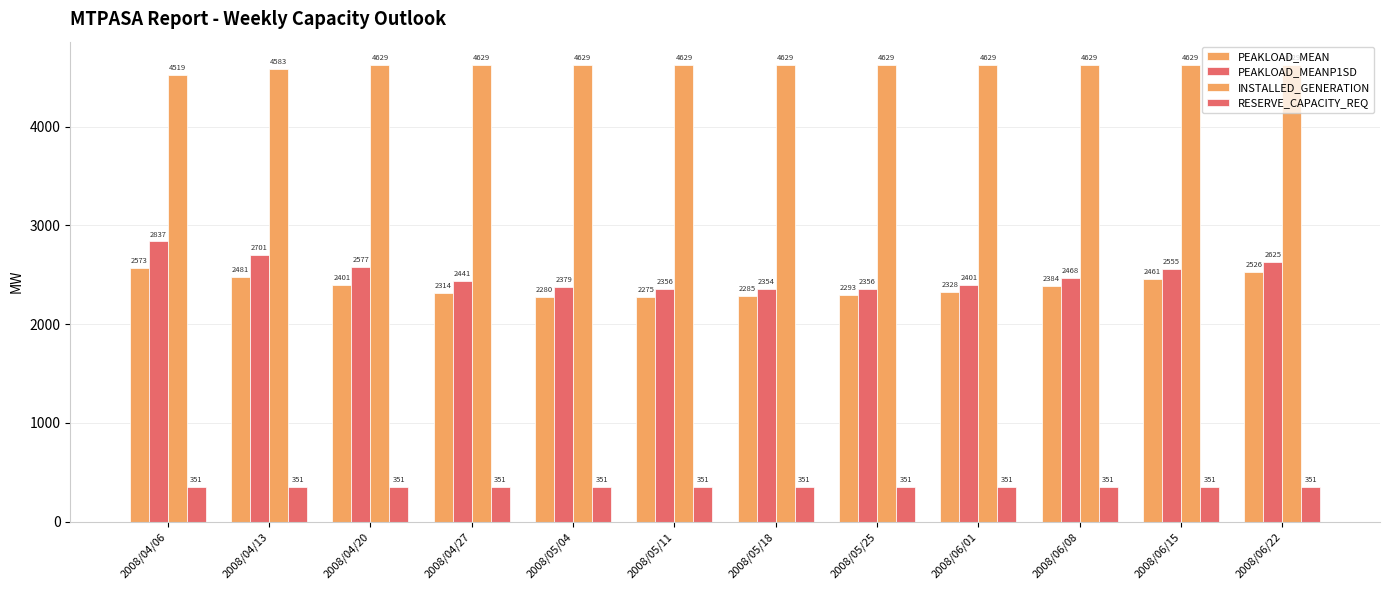

Reading right to left, what are all the values shown in this chart?

PEAKLOAD_MEAN: 2008/06/22=2526	2008/06/15=2461	2008/06/08=2384	2008/06/01=2328	2008/05/25=2293	2008/05/18=2285	2008/05/11=2275	2008/05/04=2280	2008/04/27=2314	2008/04/20=2401	2008/04/13=2481	2008/04/06=2573
PEAKLOAD_MEANP1SD: 2008/06/22=2625	2008/06/15=2555	2008/06/08=2468	2008/06/01=2401	2008/05/25=2356	2008/05/18=2354	2008/05/11=2356	2008/05/04=2379	2008/04/27=2441	2008/04/20=2577	2008/04/13=2701	2008/04/06=2837
INSTALLED_GENERATION: 2008/06/22=4629	2008/06/15=4629	2008/06/08=4629	2008/06/01=4629	2008/05/25=4629	2008/05/18=4629	2008/05/11=4629	2008/05/04=4629	2008/04/27=4629	2008/04/20=4629	2008/04/13=4583	2008/04/06=4519
RESERVE_CAPACITY_REQ: 2008/06/22=351	2008/06/15=351	2008/06/08=351	2008/06/01=351	2008/05/25=351	2008/05/18=351	2008/05/11=351	2008/05/04=351	2008/04/27=351	2008/04/20=351	2008/04/13=351	2008/04/06=351